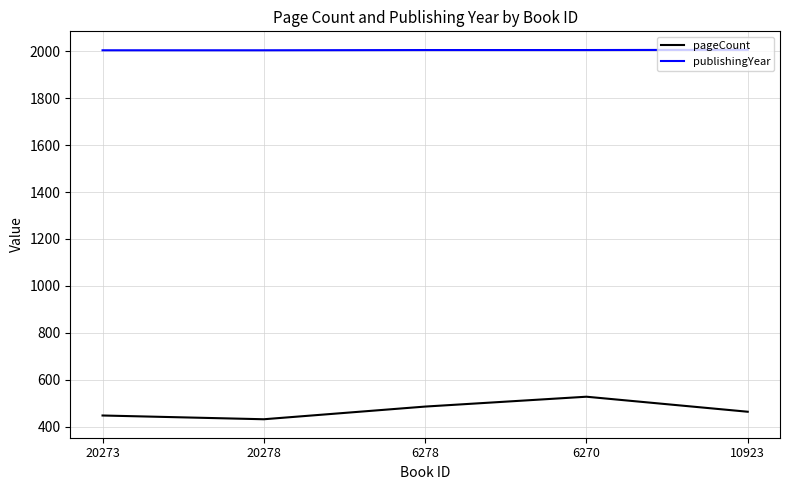

Is it true that publishingYear equals 2789 at 20278?

False